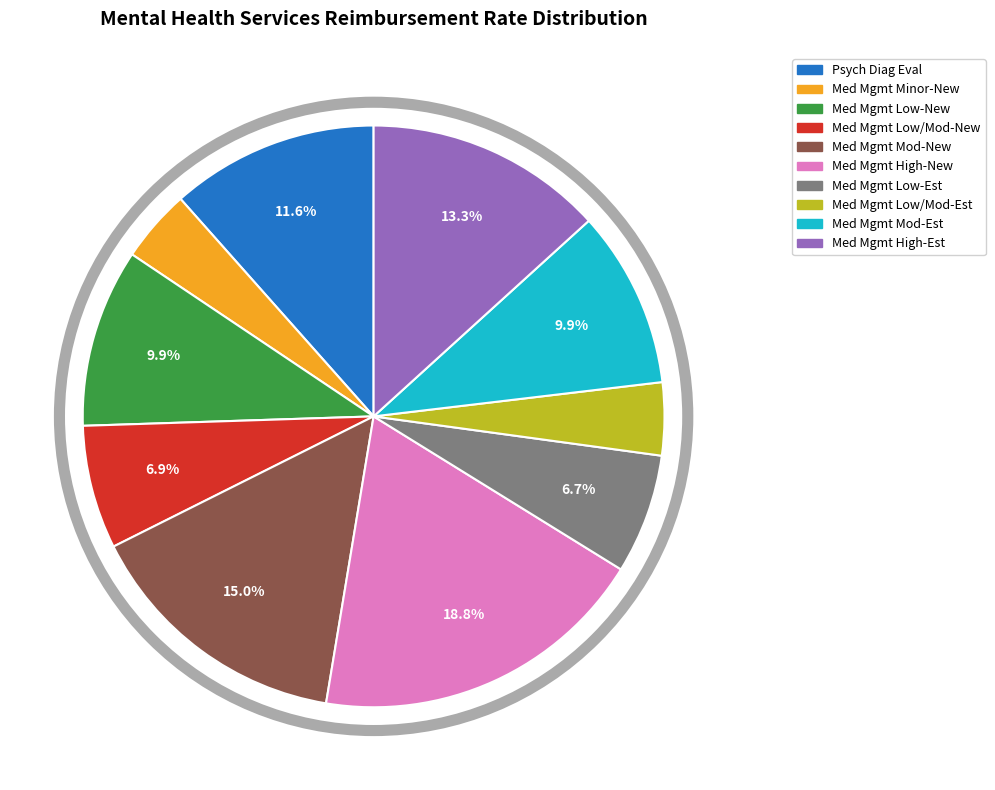

Which category has the biggest portion of the pie?

Med Mgmt High-New